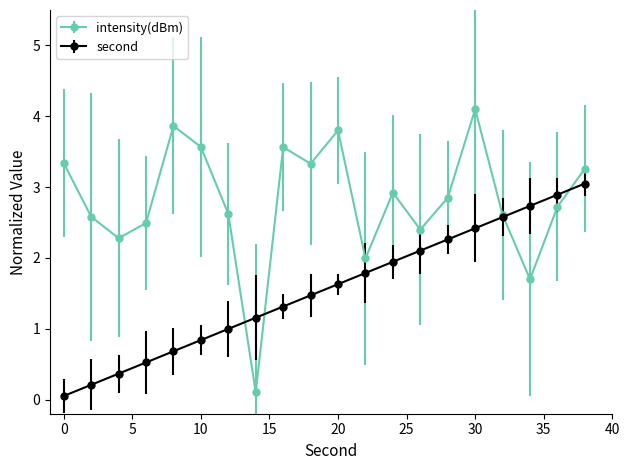

Which series has the largest total across all categories?

intensity(dBm)